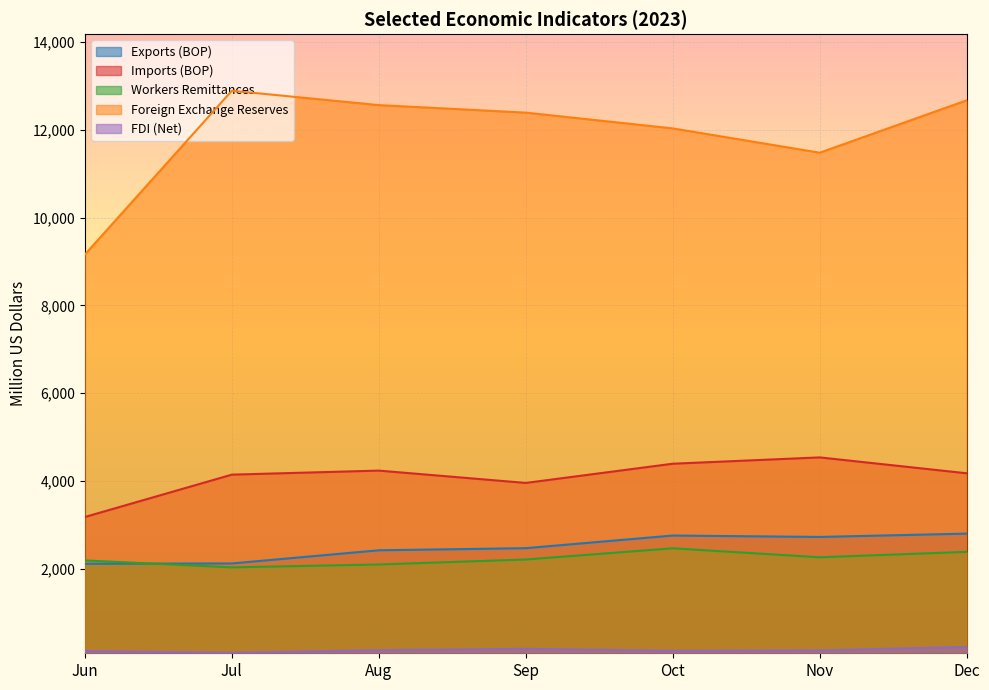

What is the average value of the Foreign Exchange Reserves series?

11884.9